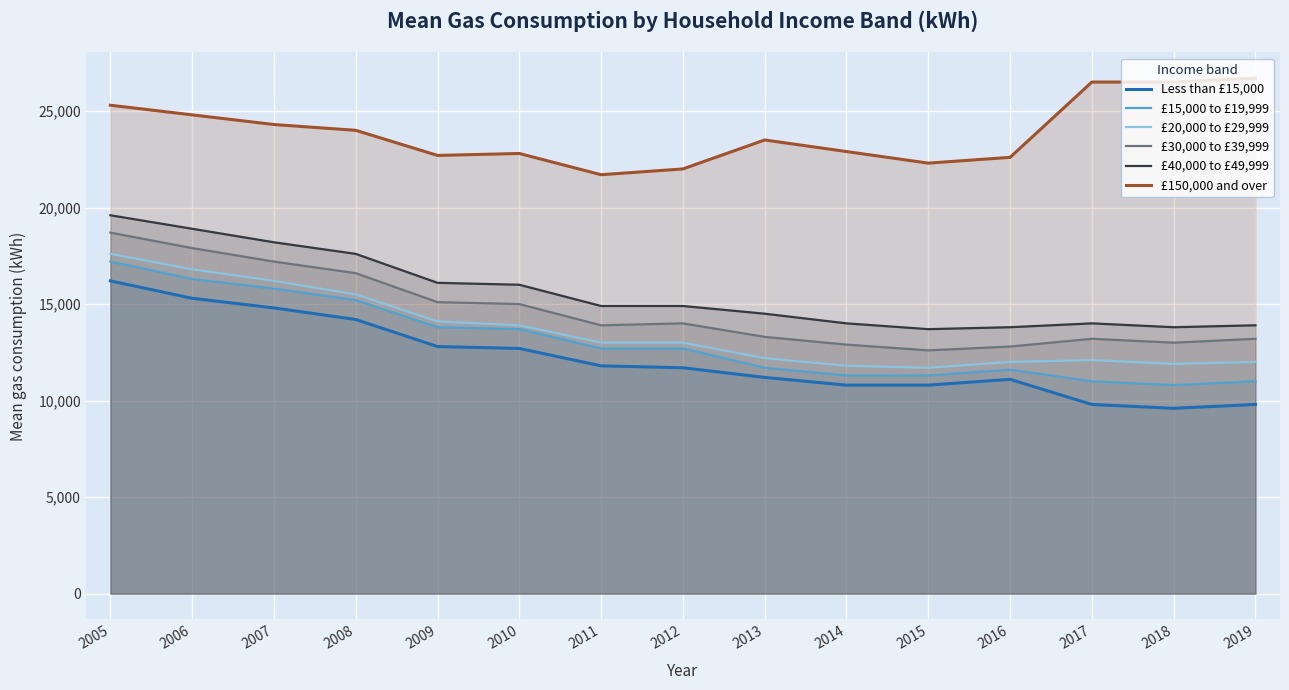

Which series has the largest range (max minus min)?

Less than £15,000